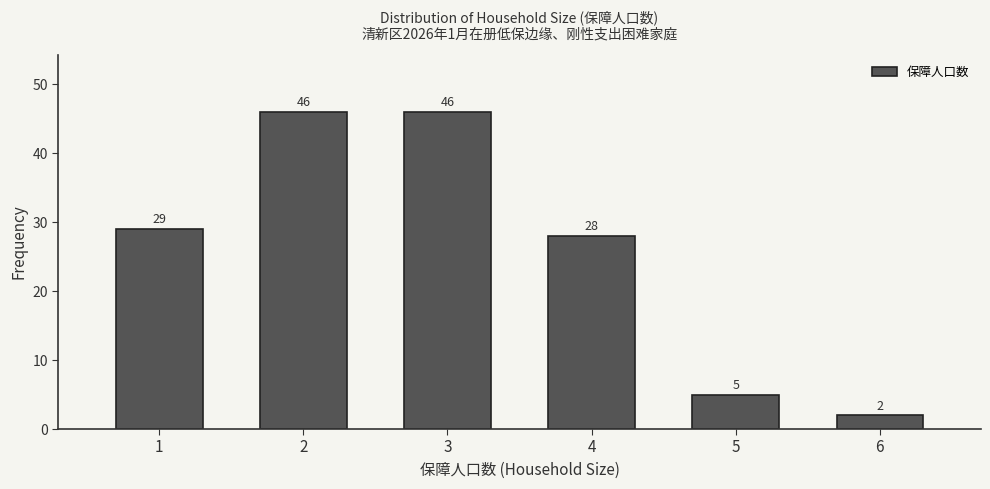

Reading left to right, transcribe all the data shown in this chart.

29	46	46	28	5	2